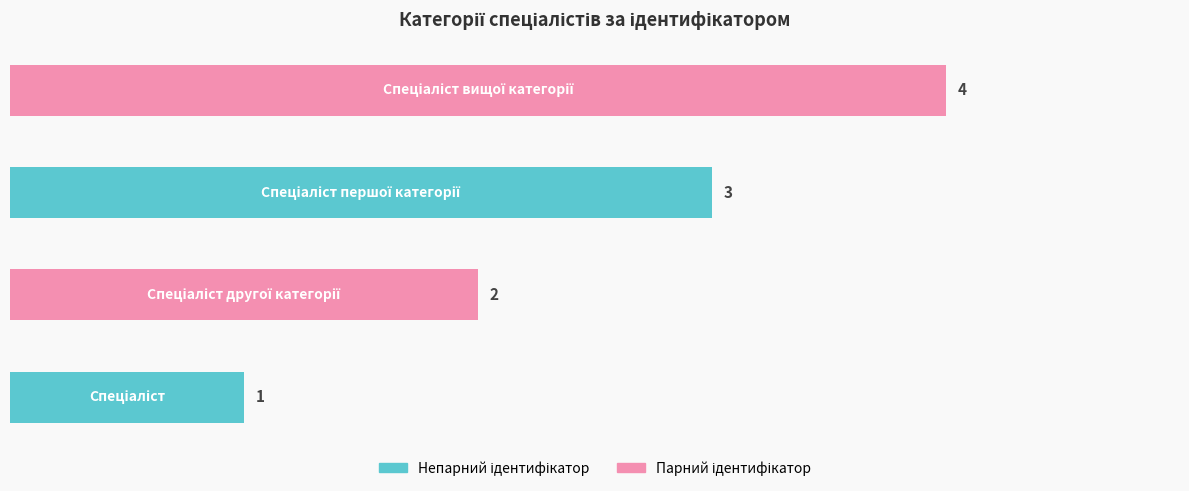

Count the values in the range 2 to 4.

3